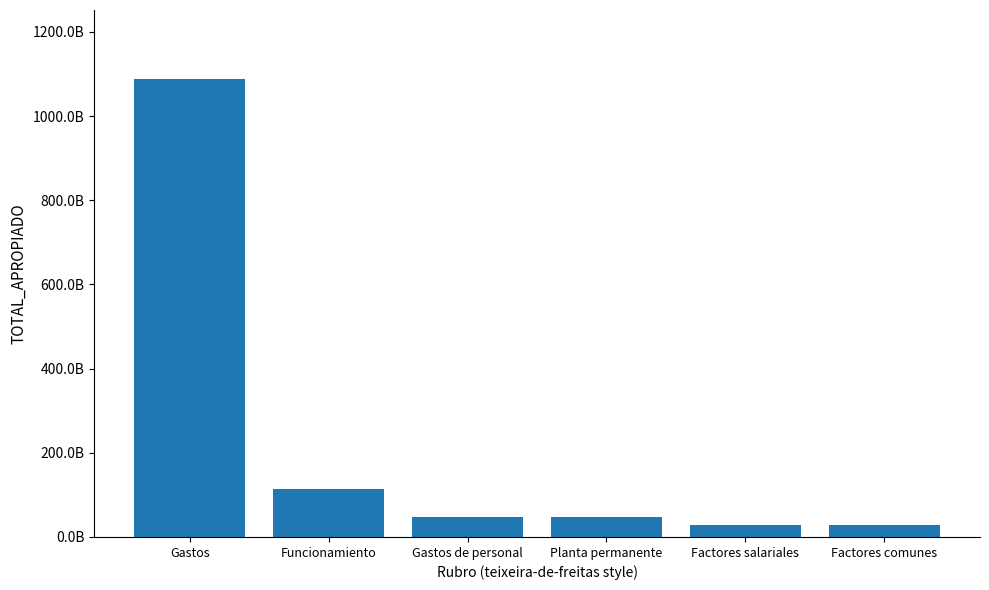

Rank the categories by value from highest to lowest.

Gastos, Funcionamiento, Gastos de personal, Planta permanente, Factores salariales, Factores comunes